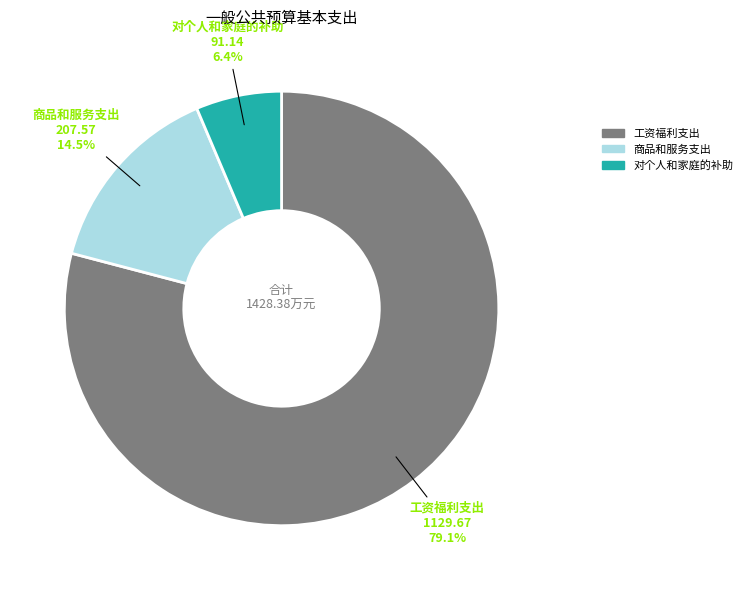

Which has a higher value, 工资福利支出 or 对个人和家庭的补助?

工资福利支出